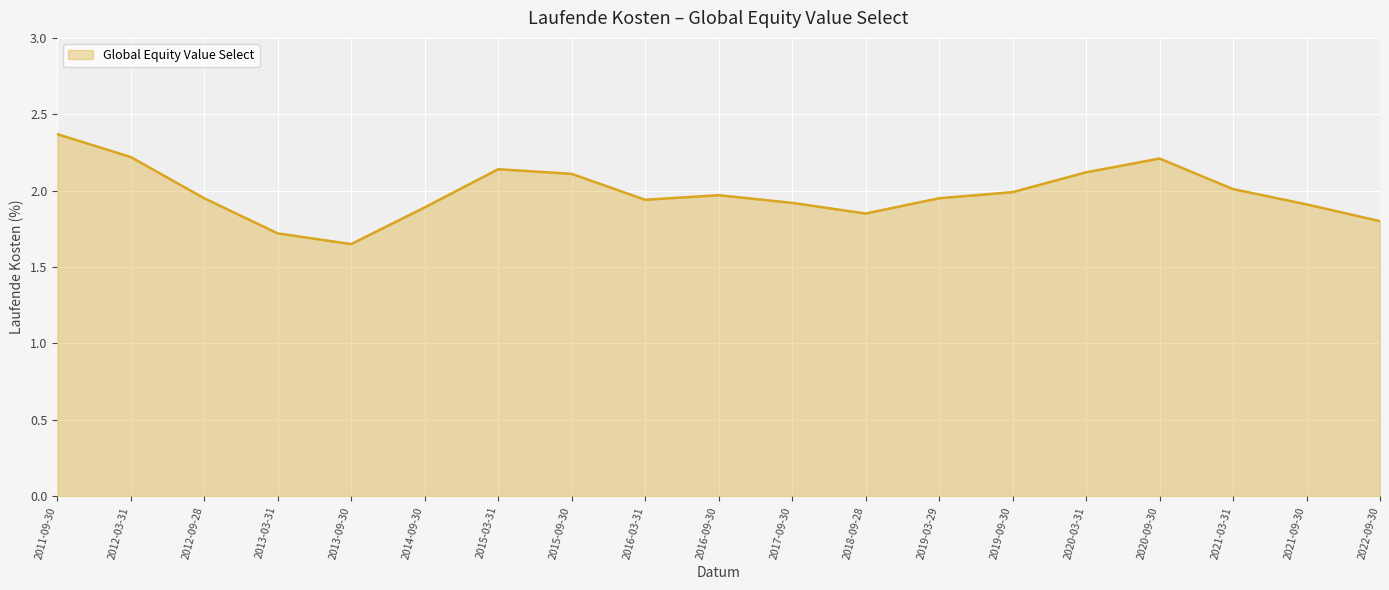

What is the maximum value shown in the chart?

2.4